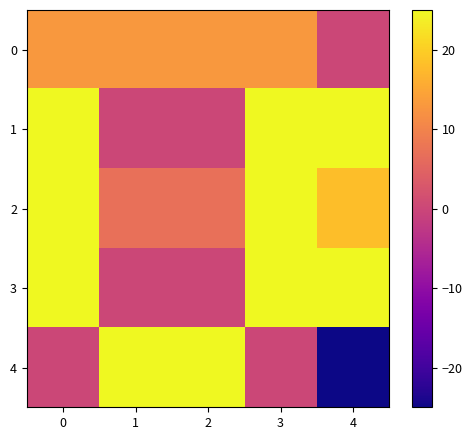

Reading right to left, transcribe all the data shown in this chart.

0: 4=0	3=13	2=13	1=13	0=13
1: 4=25	3=25	2=0	1=0	0=25
2: 4=18	3=25	2=7	1=7	0=25
3: 4=25	3=25	2=0	1=0	0=25
4: 4=-25	3=0	2=25	1=25	0=0